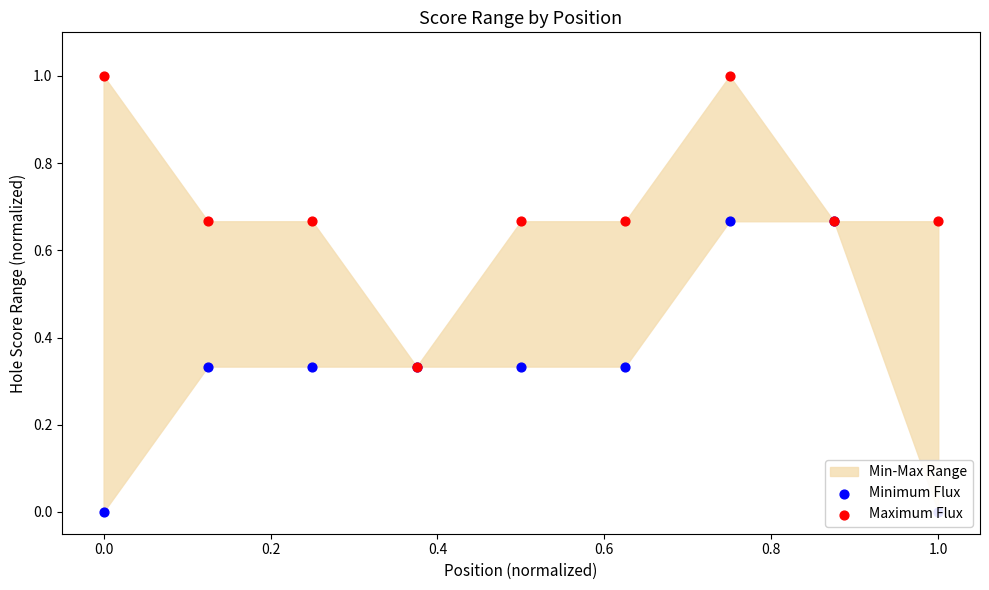

Which series reaches the minimum Y coordinate?

Minimum Flux